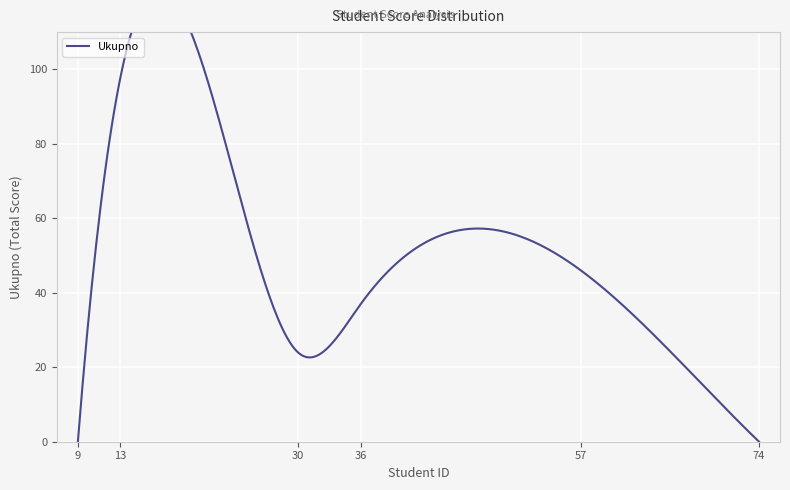

The value at 74 is 38. True or false?

False